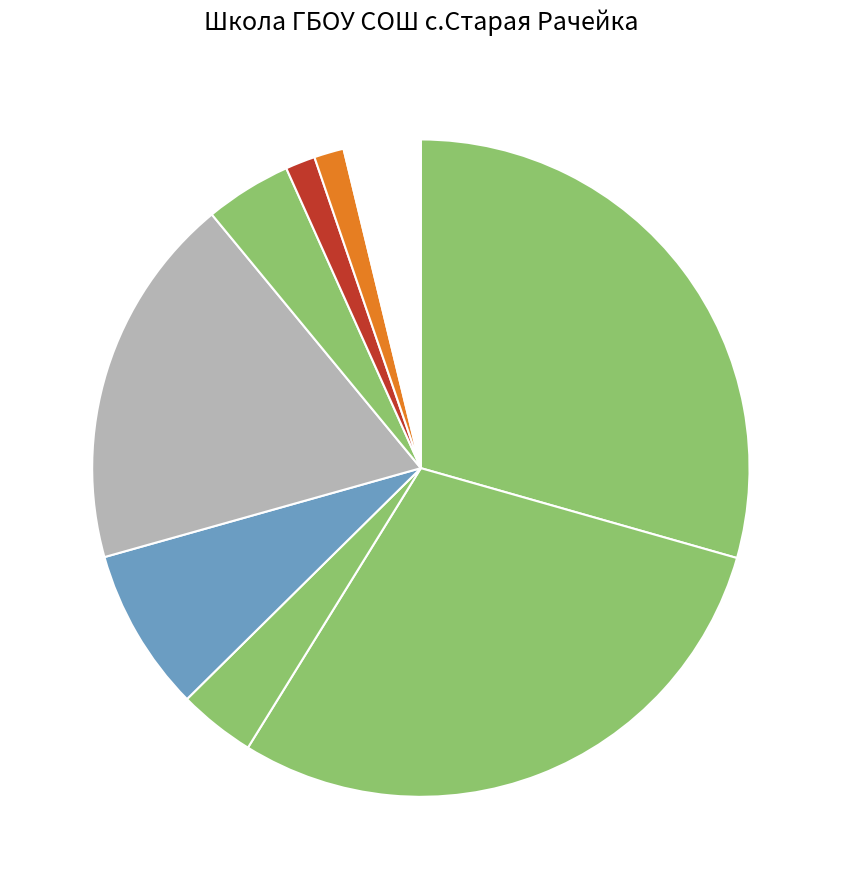

Count the number of slices in the pie.

9